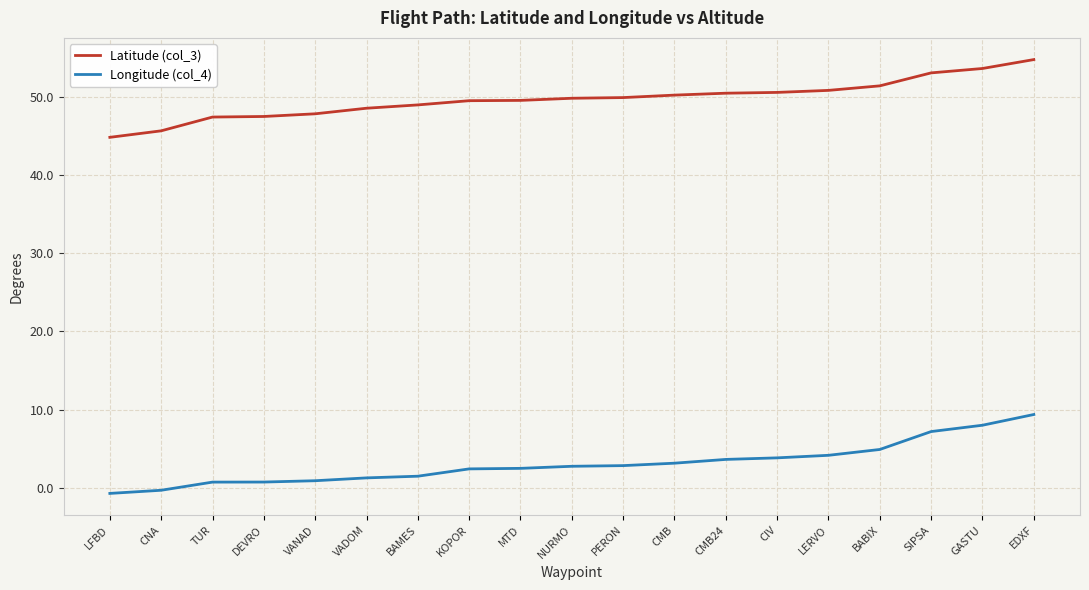

What is the difference between the highest and lowest values at CMB24?

46.8